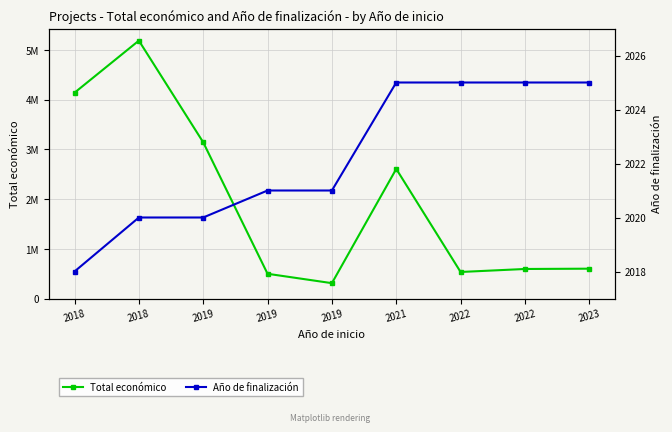

At which label does Año de finalización first exceed 2021?

2021